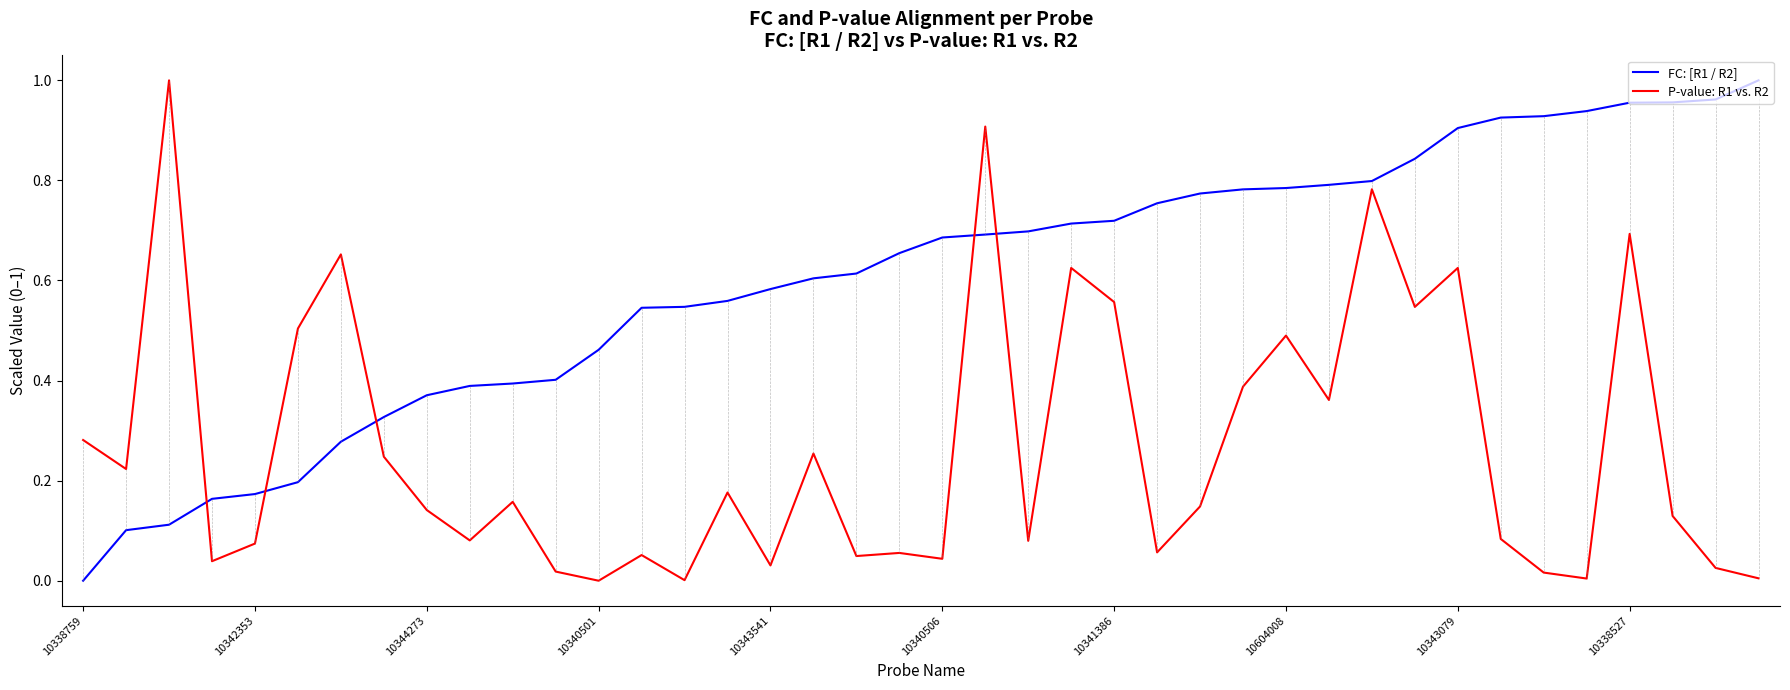

True or false: FC: [R1 / R2] and P-value: R1 vs. R2 intersect in this chart.

True